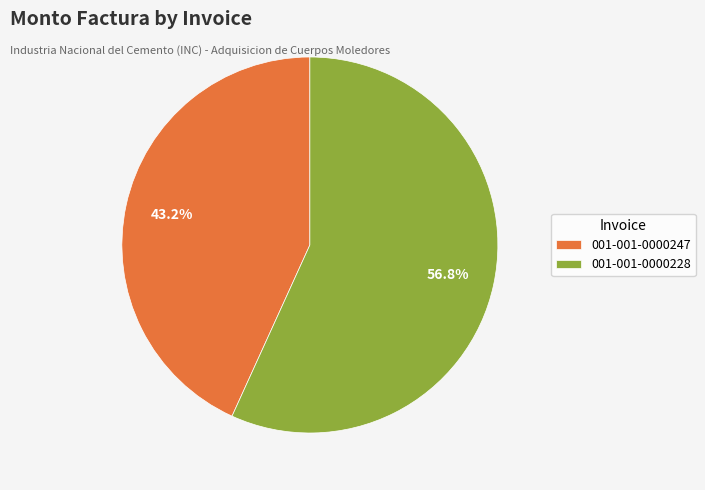

To the nearest percent, what is the combined percentage of 001-001-0000228 and 001-001-0000247?

100%